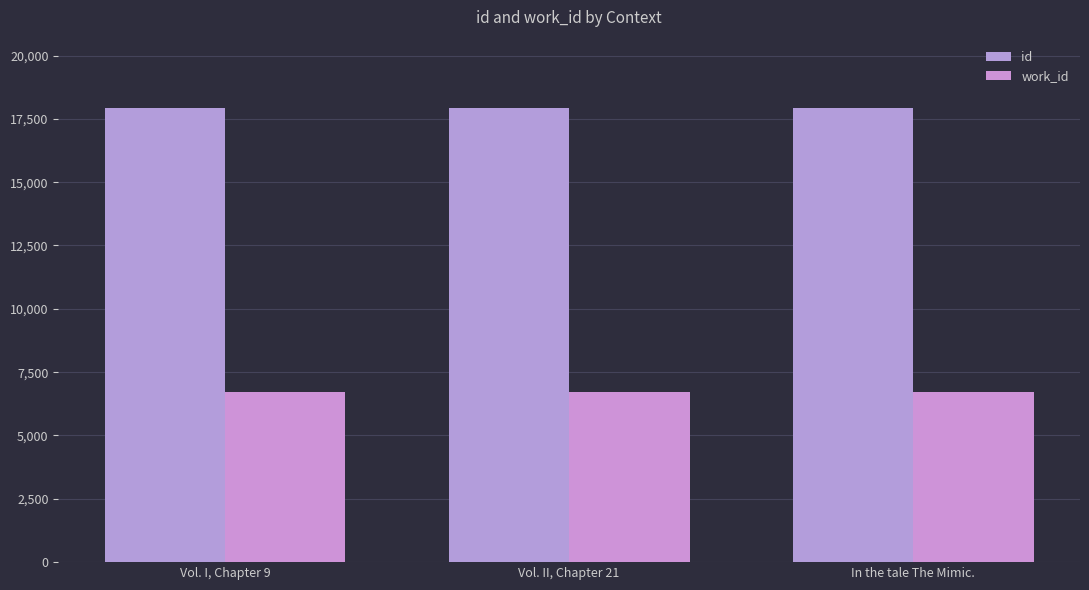

What is the sum of the id values at Vol. I, Chapter 9 and In the tale The Mimic.?

35843